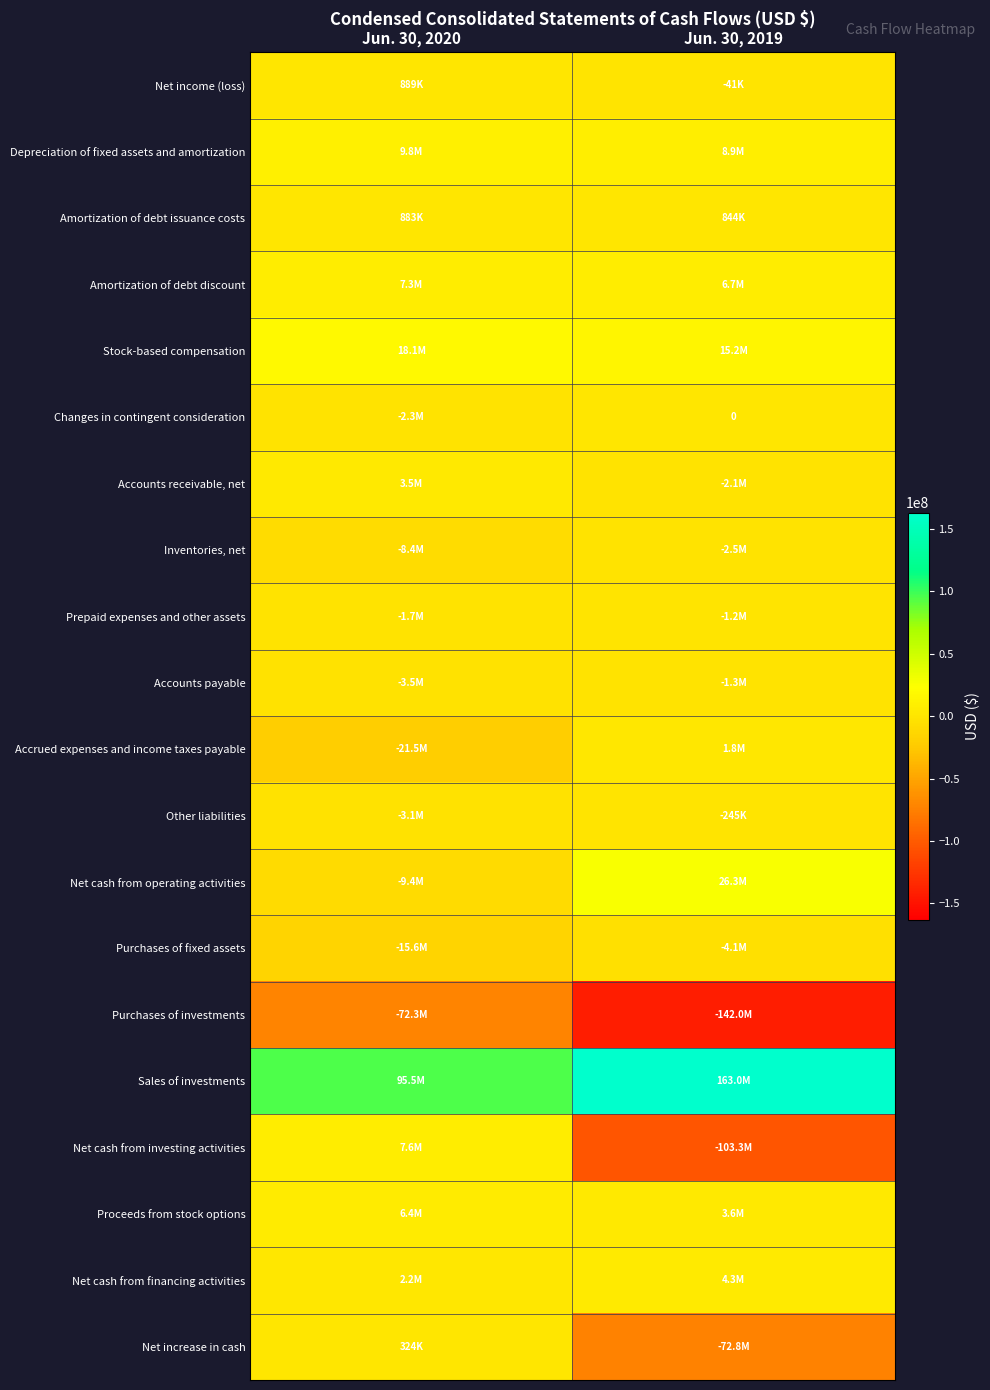

Which has a higher value, Jun. 30, 2020 or Jun. 30, 2019?

Jun. 30, 2020